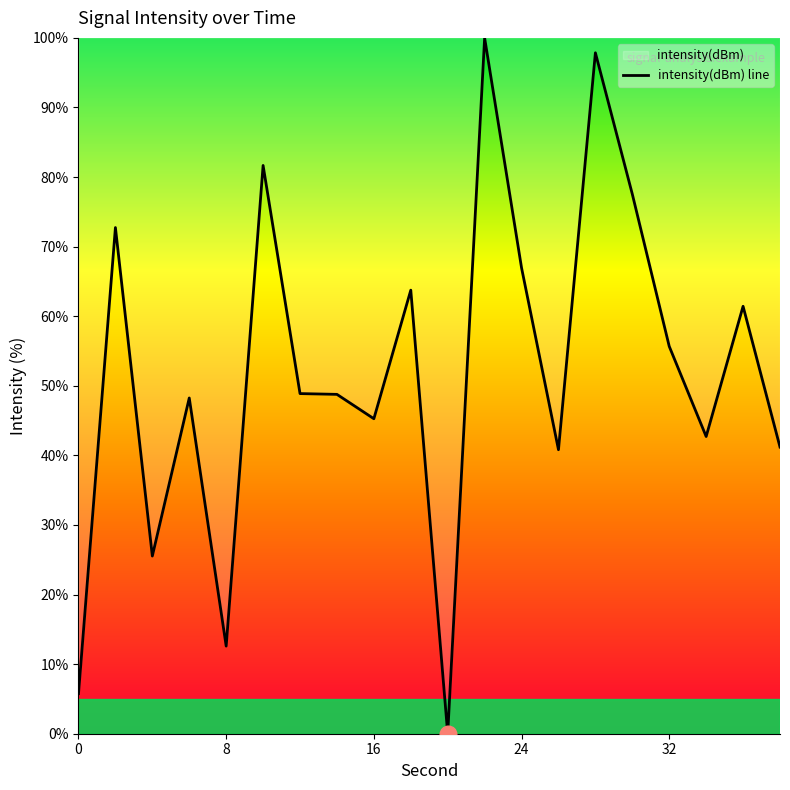

How many lines are shown in the chart?

1